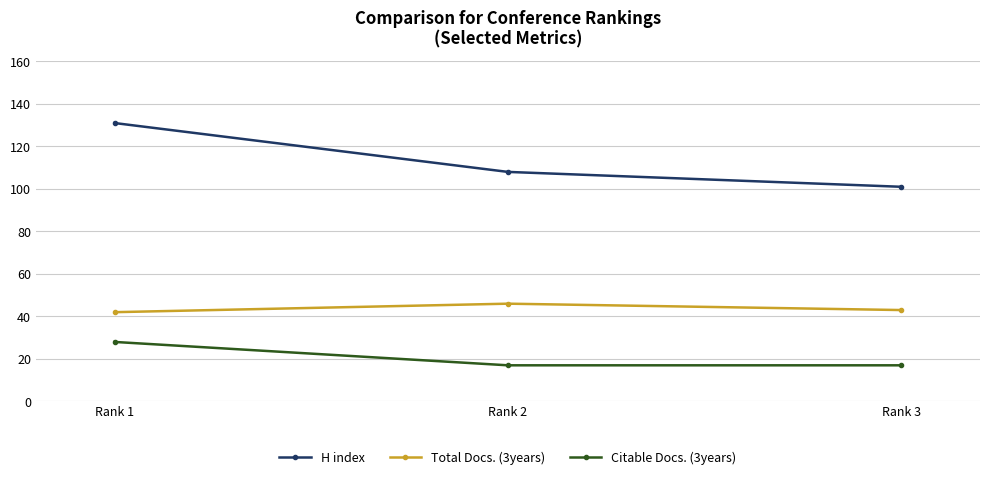

The Total Docs. (3years) series shows 25 at Rank 3. True or false?

False